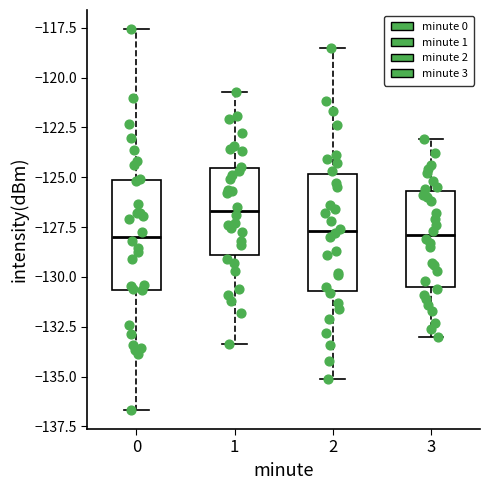

Reading left to right, transcribe this box plot: for each box, give where its median line is, the range the box spans, and where its two whiskers end, as read against the y-axis. The values are not printed on the chart, so give them approximately, as read against the axis.

0: median -128.0, box -130.5 to -125.0, whiskers -136.5 to -117.5
1: median -126.5, box -129.0 to -124.5, whiskers -133.5 to -120.5
2: median -127.5, box -130.5 to -125.0, whiskers -135.0 to -118.5
3: median -128.0, box -130.5 to -125.5, whiskers -133.0 to -123.0